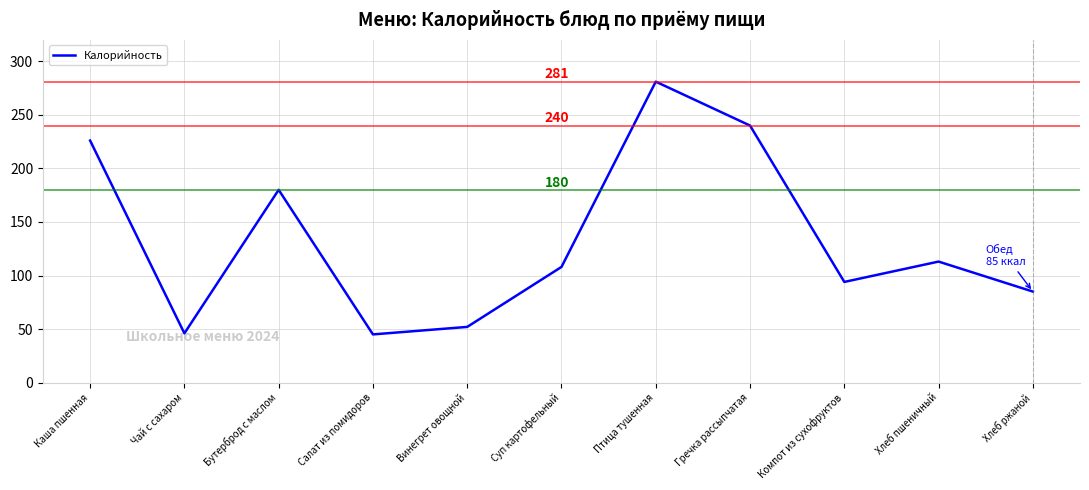

True or false: there are more than 0 points higher than both neighbors.

True